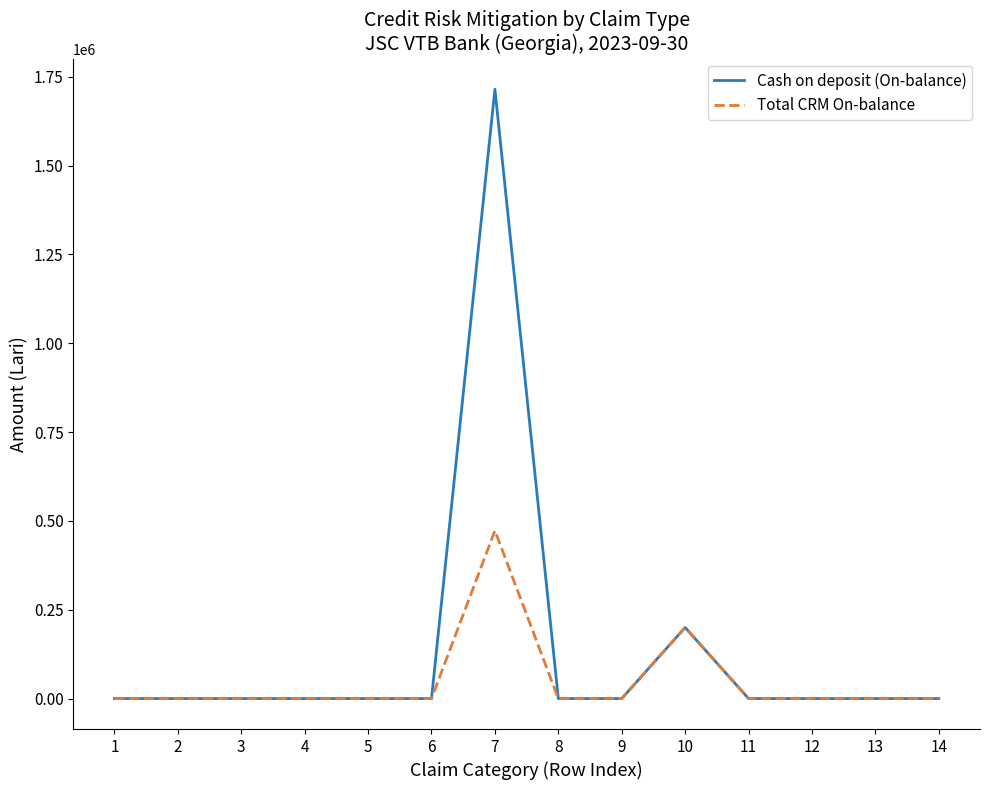

Is it true that Total CRM On-balance equals 840904.8 at 7?

False